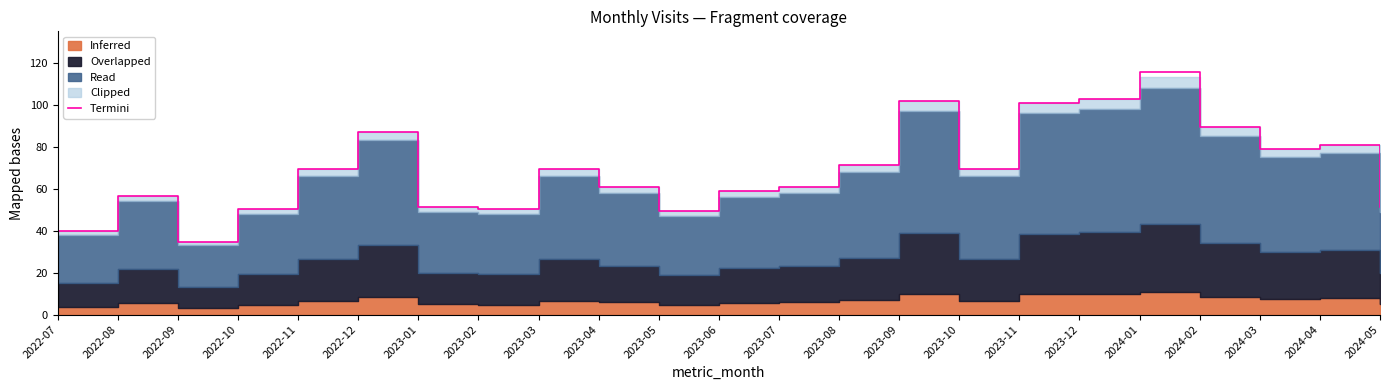

Reading right to left, list all the values displayed in this chart.

51.5	80.8	78.8	89.2	115.6	102.9	100.8	69.3	101.8	71.4	60.9	58.8	49.4	60.9	69.3	50.4	51.5	87.2	69.3	50.4	34.6	56.7	39.9